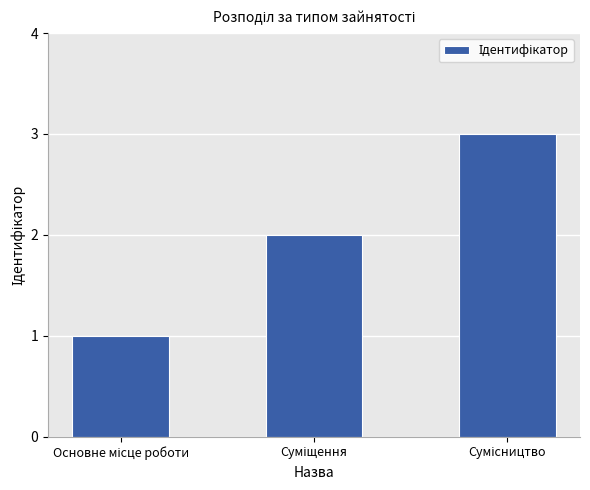

What is the greatest value displayed?

3